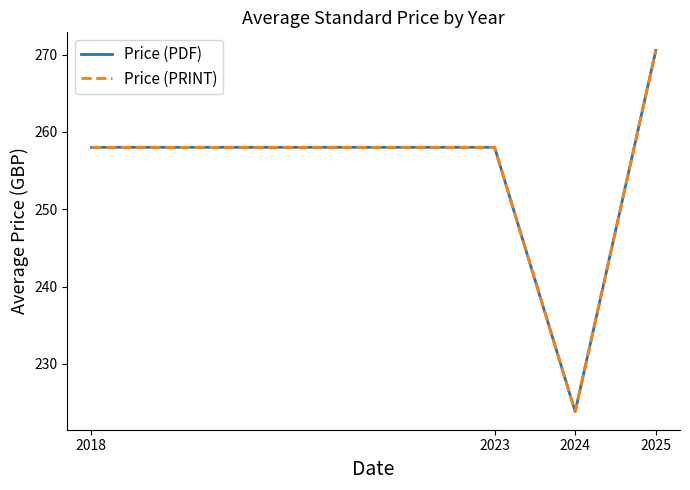

What is the value of the Price (PRINT) point at the 3rd from the left?

223.8